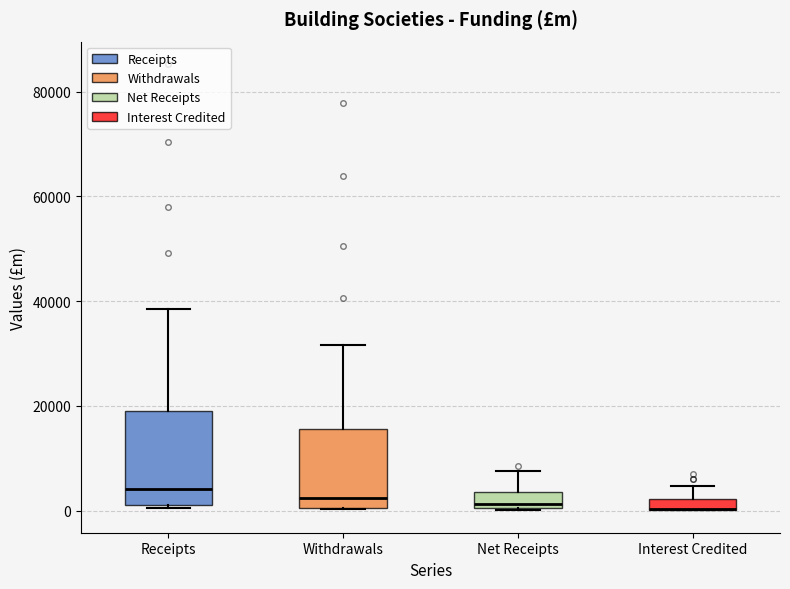

Comparing the boxes themselves (not the whiskers), which one is the tallest?

Receipts